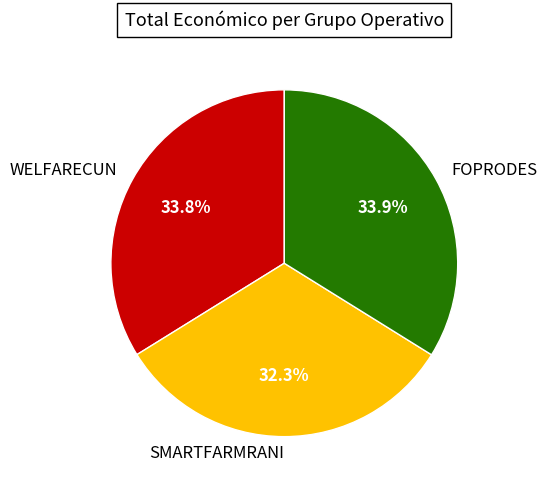

Is it true that WELFARECUN is 34% of the pie?

True